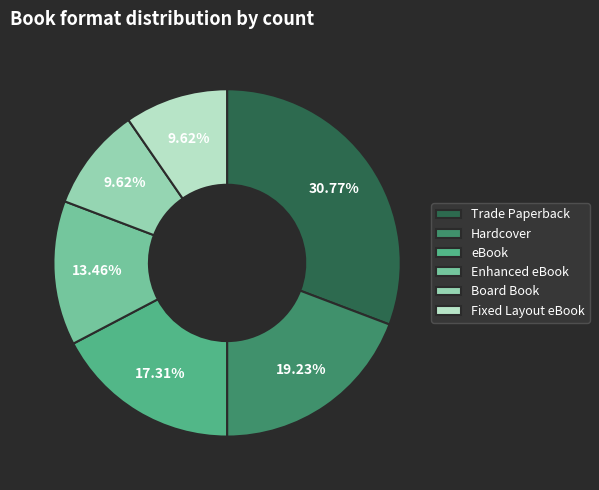

Is there a majority slice in this chart?

No